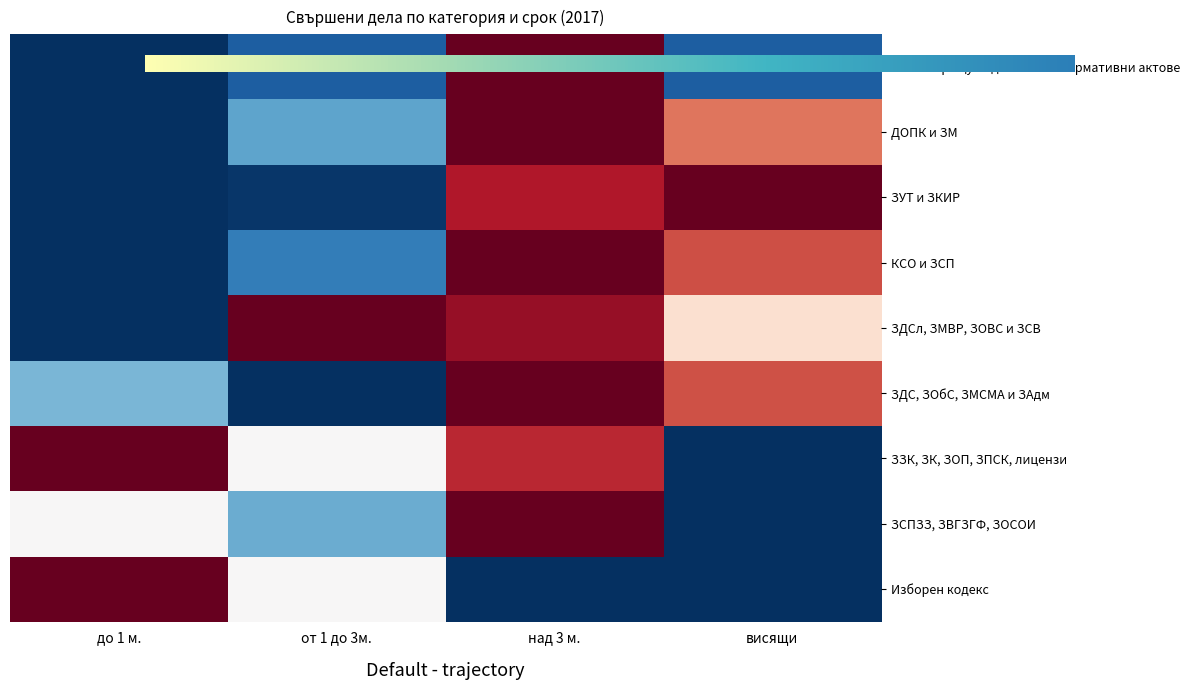

Reading left to right, transcribe all the data shown in this chart.

Жалби срещу подзаконови нормативни актове: до 1 м.=-1.0	от 1 до 3м.=-0.8	над 3 м.=1.0	висящи=-0.8
ДОПК и ЗМ: до 1 м.=-1.0	от 1 до 3м.=-0.5	над 3 м.=1.0	висящи=0.5
ЗУТ и ЗКИР: до 1 м.=-1.0	от 1 до 3м.=-1.0	над 3 м.=0.8	висящи=1.0
КСО и ЗСП: до 1 м.=-1.0	от 1 до 3м.=-0.7	над 3 м.=1.0	висящи=0.6
ЗДСл, ЗМВР, ЗОВС и ЗСВ: до 1 м.=-1.0	от 1 до 3м.=1.0	над 3 м.=0.9	висящи=0.2
ЗДС, ЗОбС, ЗМСМА и ЗАдм: до 1 м.=-0.5	от 1 до 3м.=-1.0	над 3 м.=1.0	висящи=0.6
ЗЗК, ЗК, ЗОП, ЗПСК, лицензи: до 1 м.=1.0	от 1 до 3м.=0.0	над 3 м.=0.8	висящи=-1.0
ЗСПЗЗ, ЗВГЗГФ, ЗОСОИ: до 1 м.=0.0	от 1 до 3м.=-0.5	над 3 м.=1.0	висящи=-1.0
Изборен кодекс: до 1 м.=1.0	от 1 до 3м.=0.0	над 3 м.=-1.0	висящи=-1.0